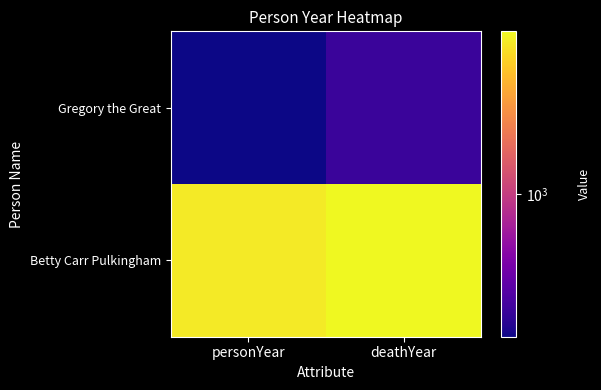

Rank the series at personYear from lowest to highest value.

Gregory the Great, Betty Carr Pulkingham